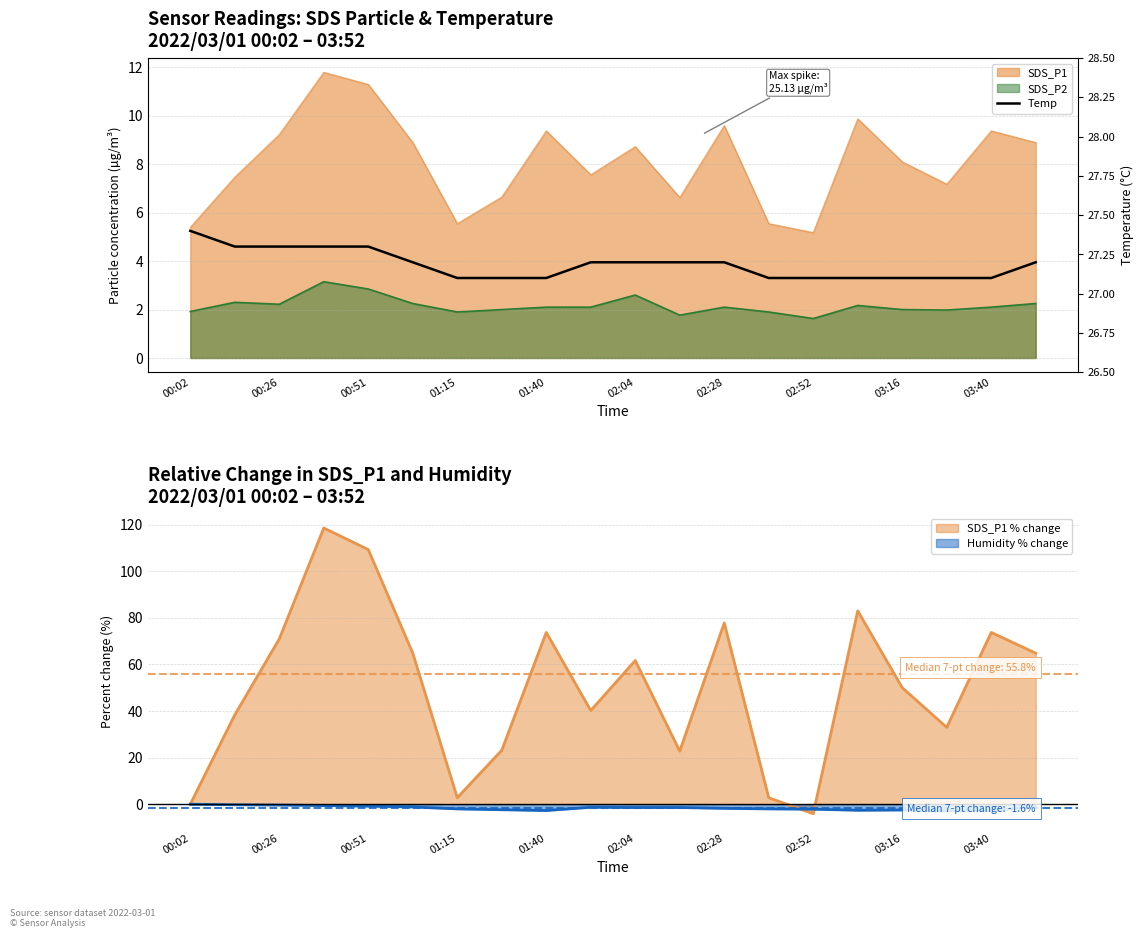

What is the ratio of the value at 13 to the value at 00:51?

1.0